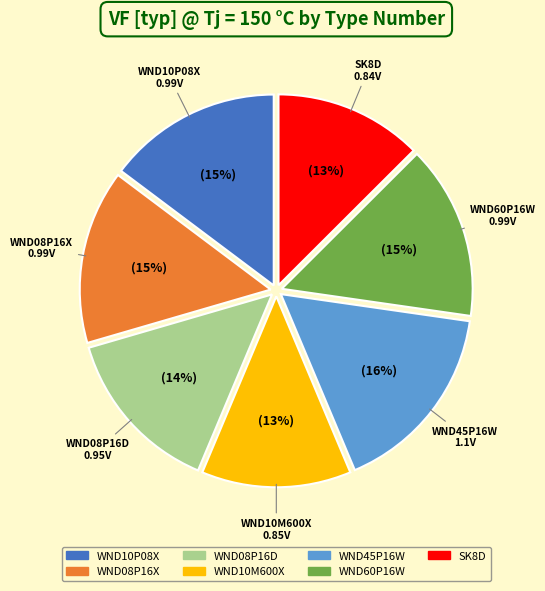

What is the largest slice in the pie chart?

WND45P16W